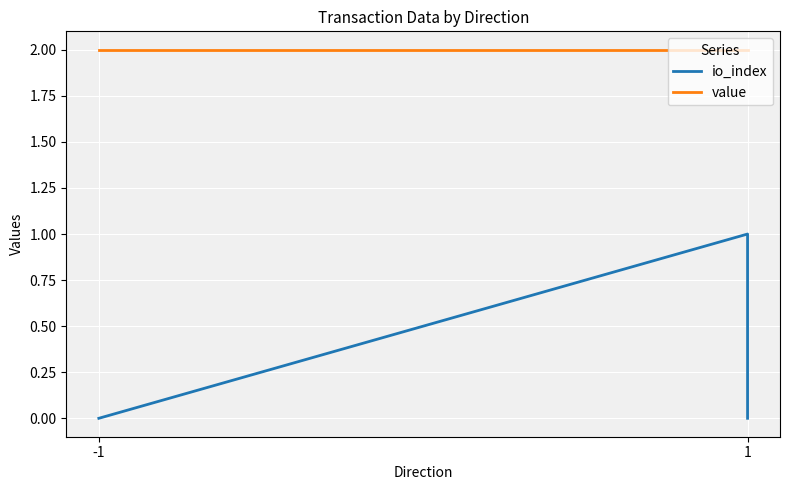

True or false: value and io_index intersect in this chart.

False